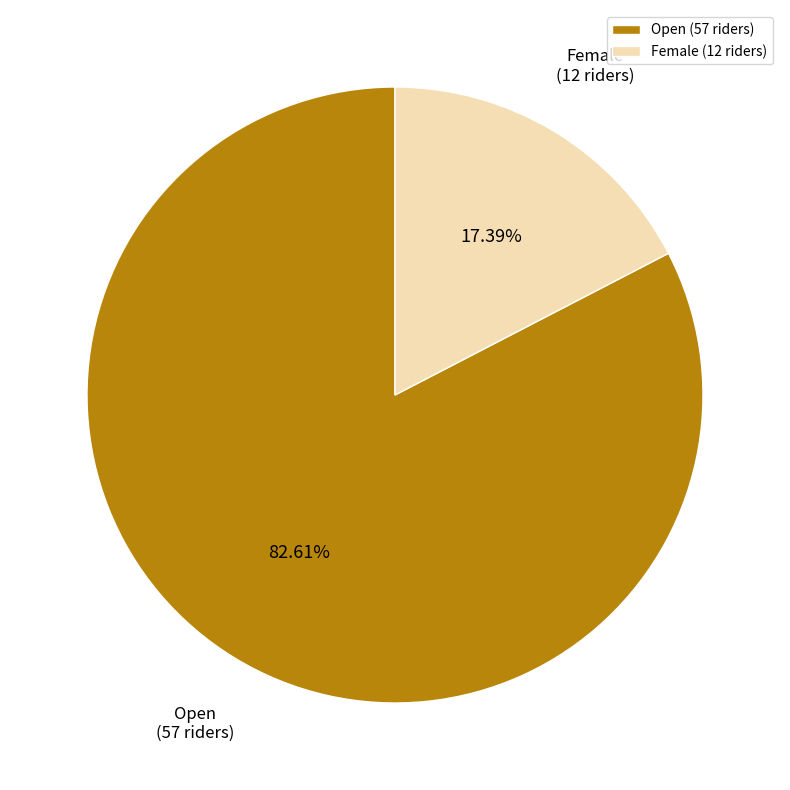

Rank the categories by value from highest to lowest.

Open, Female